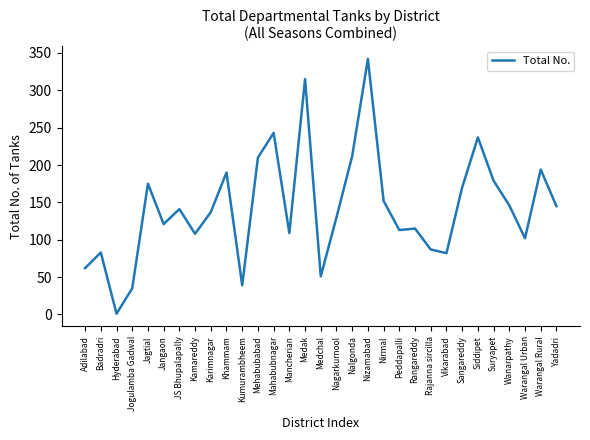

True or false: there are more than 0 points higher than both neighbors.

True